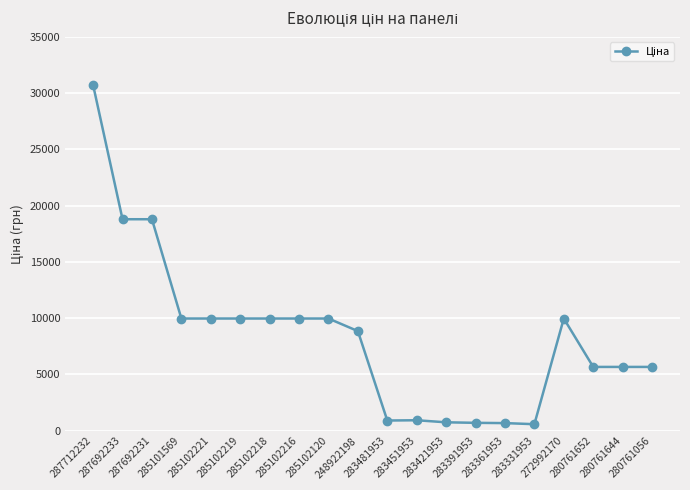

What is the greatest value displayed?

30717.1